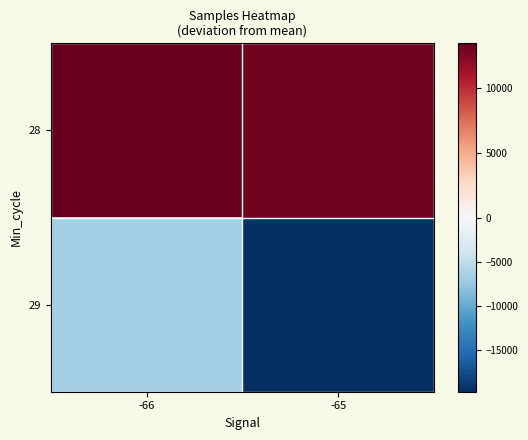

Reading left to right, list all the values displayed in this chart.

28: -66=13417	-65=12903
29: -66=-6648	-65=-19672